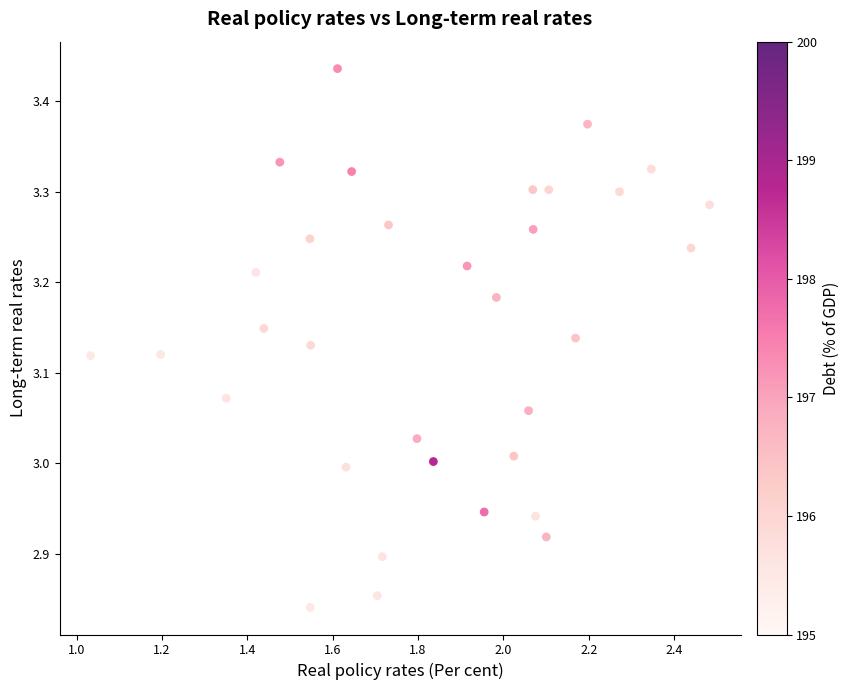

What is the range of X values (max minus min)?

1.5